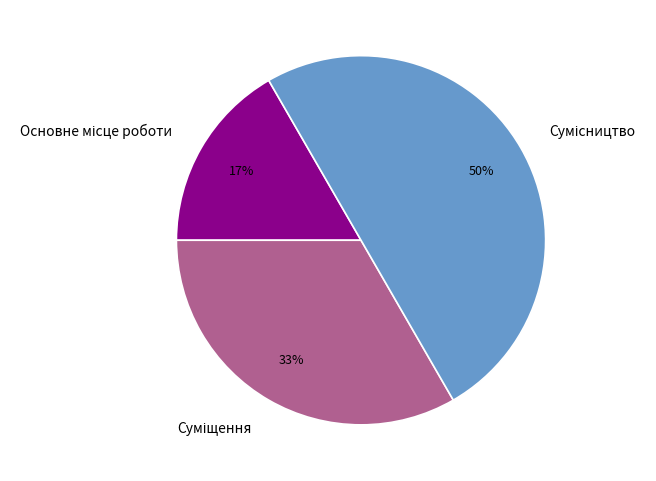

How many segments does this pie chart have?

3